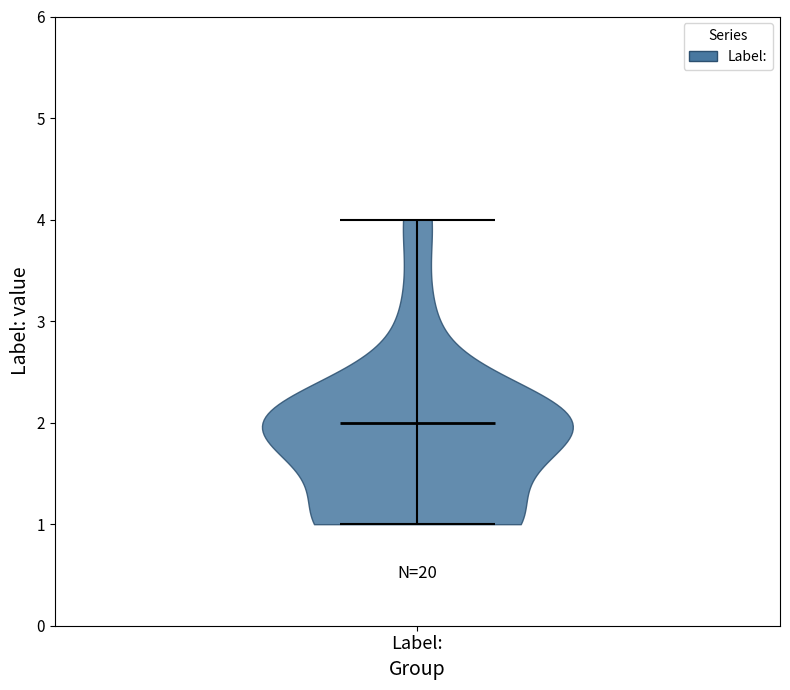

Where does the median line of the violin for Label: sit on the y-axis? The values are not printed on the chart, so give them approximately, as read against the axis.

2